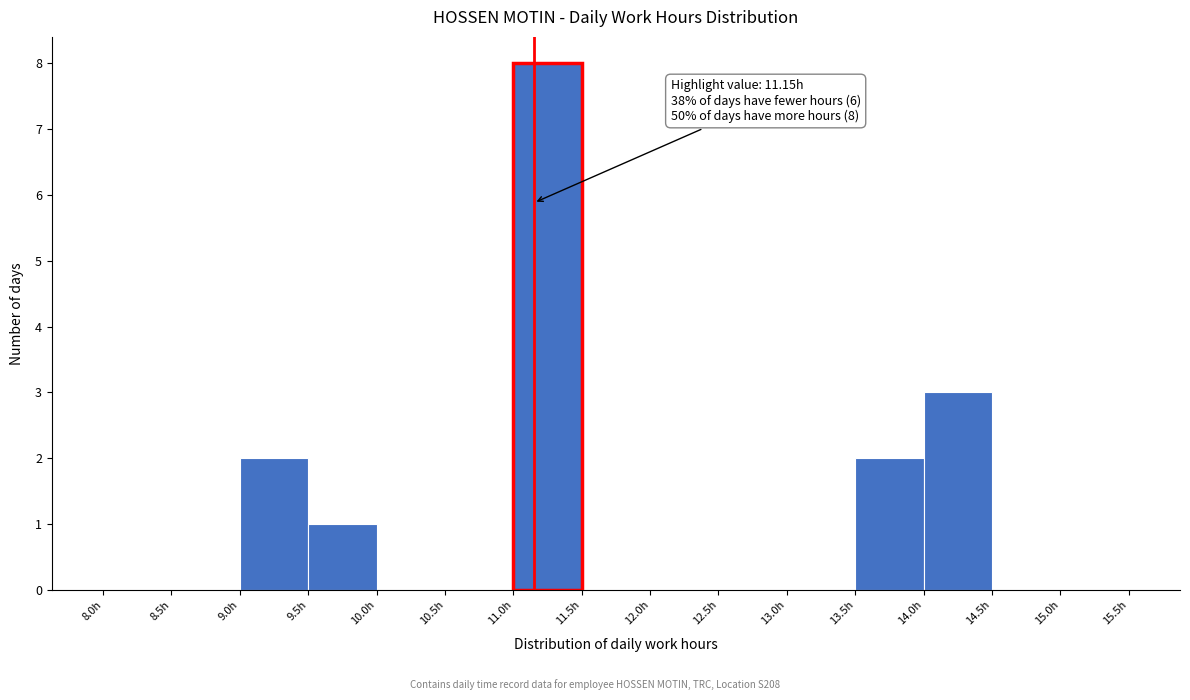

Which range on the x-axis has the tallest bar?

11.0 to 11.5